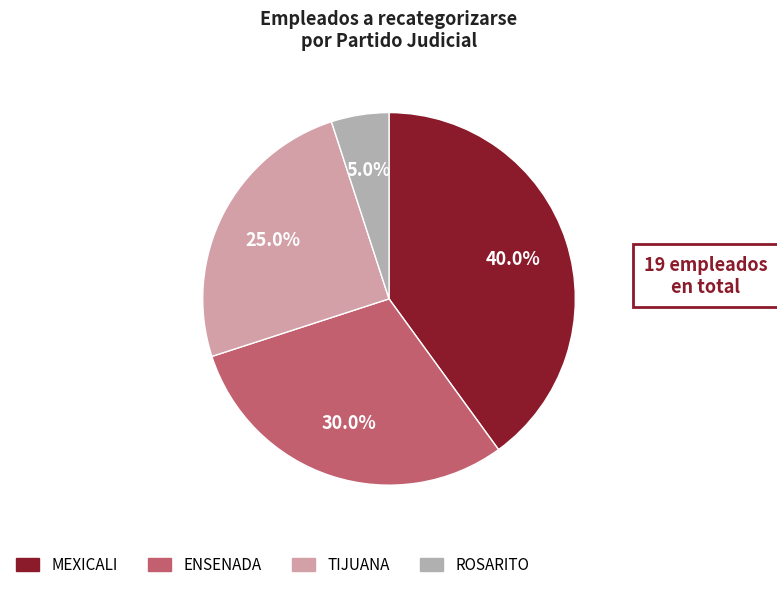

Is there a majority slice in this chart?

No